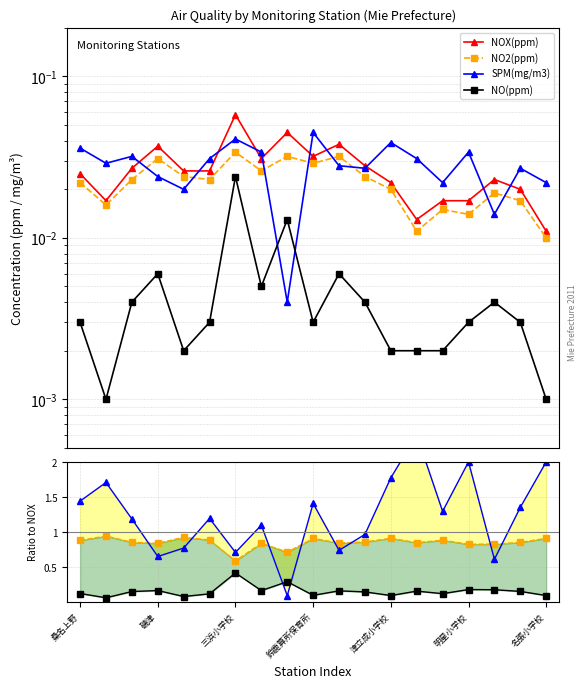

How many NO2(ppm) values are between 0 and 1?

19